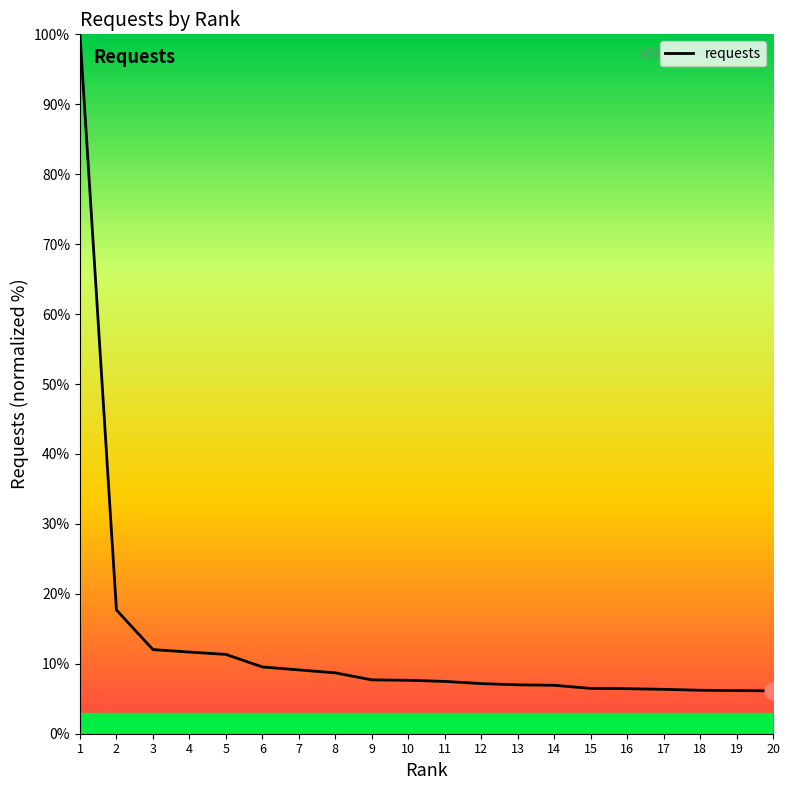

Approximately how many times larger is the value at 17 compared to 19?

1.0